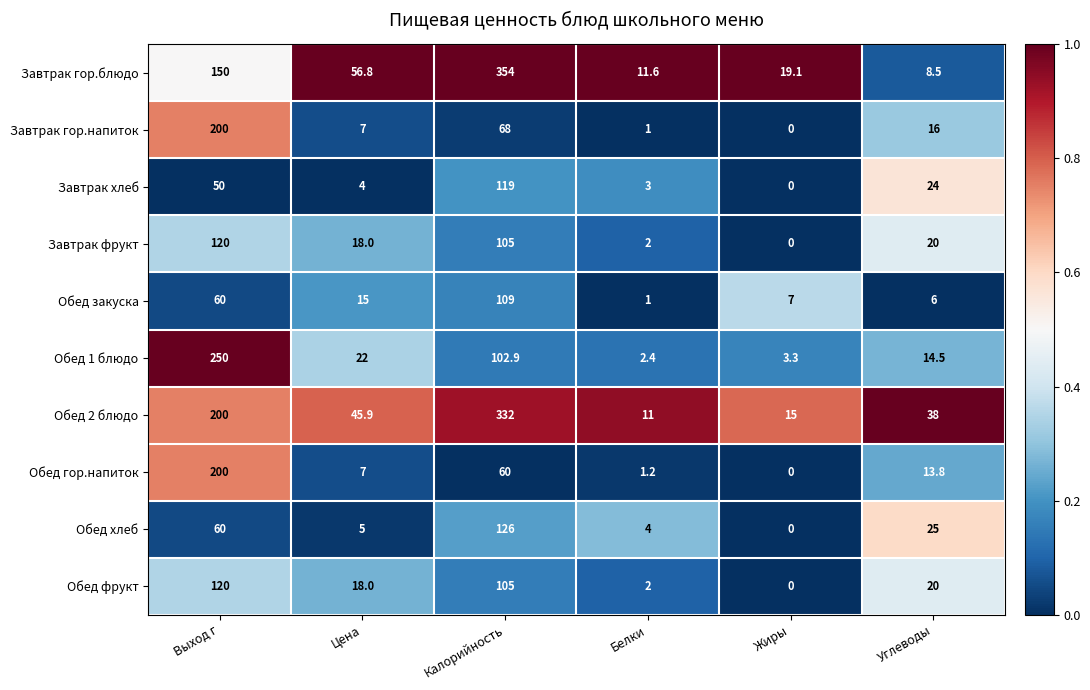

What is the difference between the highest and lowest values at Белки?

10.6